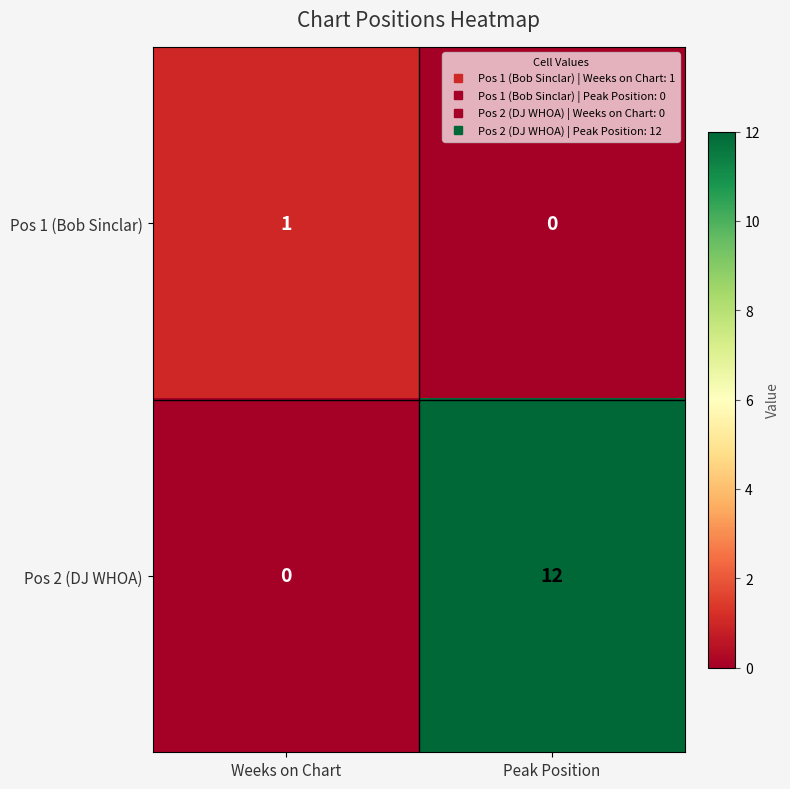

What is the average value of the Pos 2 (DJ WHOA) series?

6